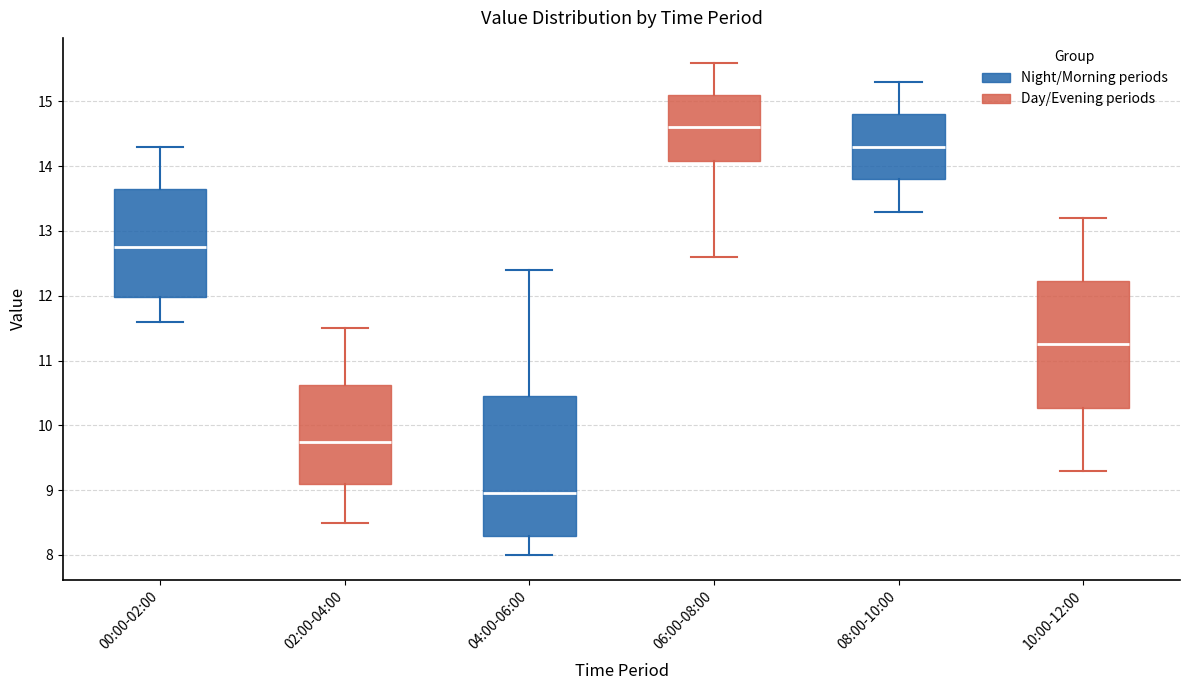

Which box has the lowest median line?

04:00-06:00